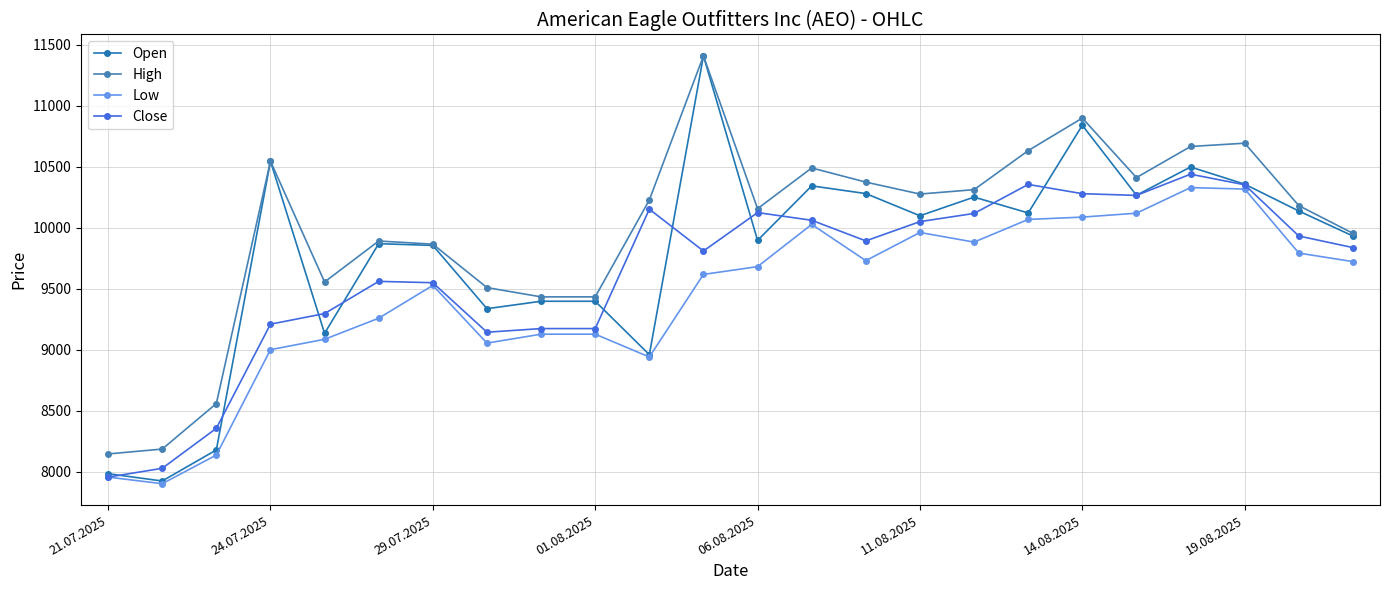

True or false: Low and High intersect in this chart.

False